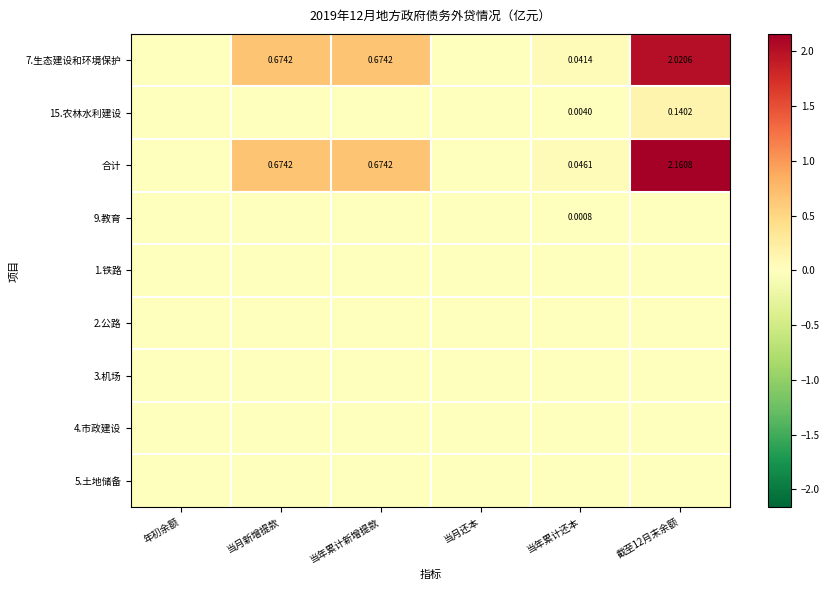

Count the number of categories in the chart.

6